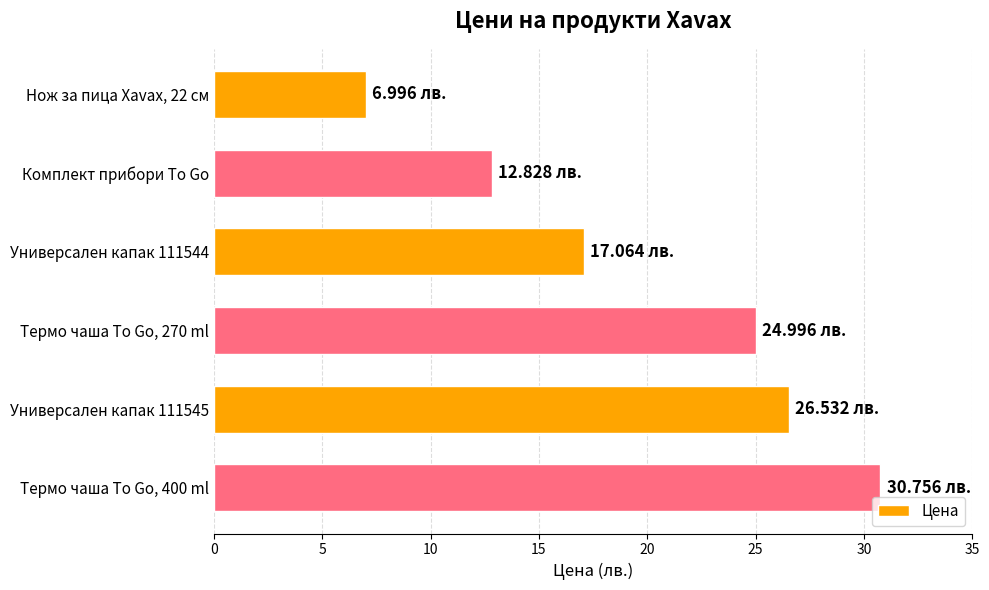

Rank the categories by value from highest to lowest.

Термо чаша To Go, 400 ml, Универсален капак 111545, Термо чаша To Go, 270 ml, Универсален капак 111544, Комплект прибори To Go, Нож за пица Xavax, 22 см